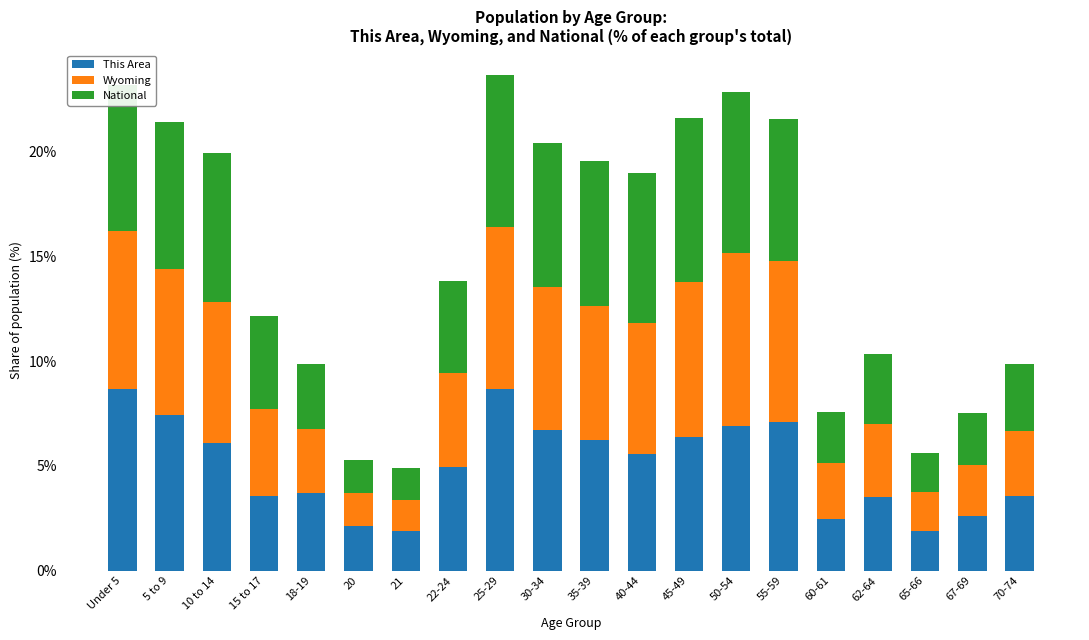

What is the approximate value of This Area at 21?

1.9